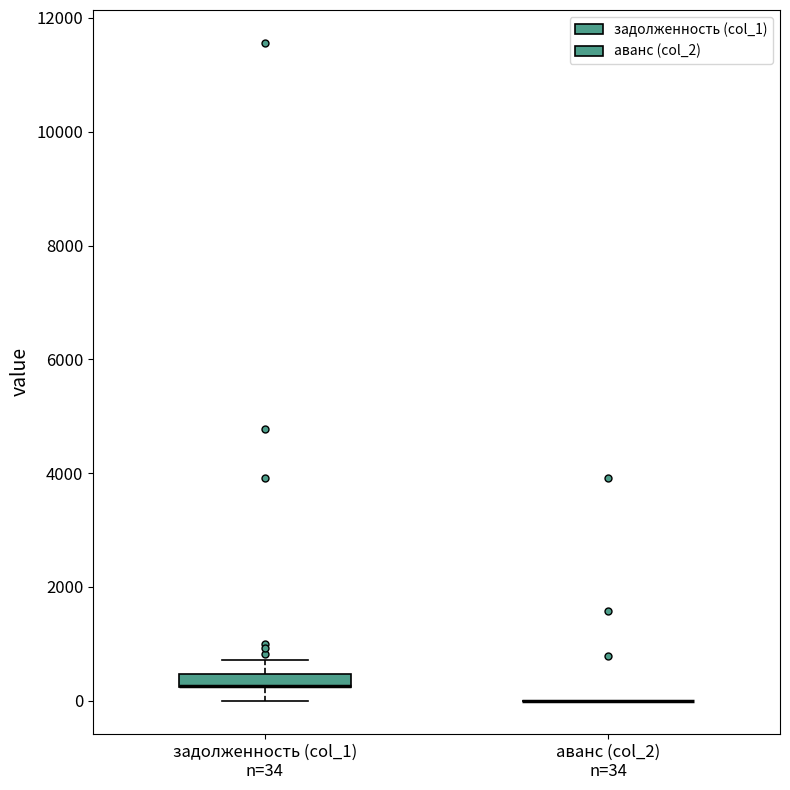

Comparing the boxes themselves (not the whiskers), which one is the tallest?

задолженность (col_1) n=34